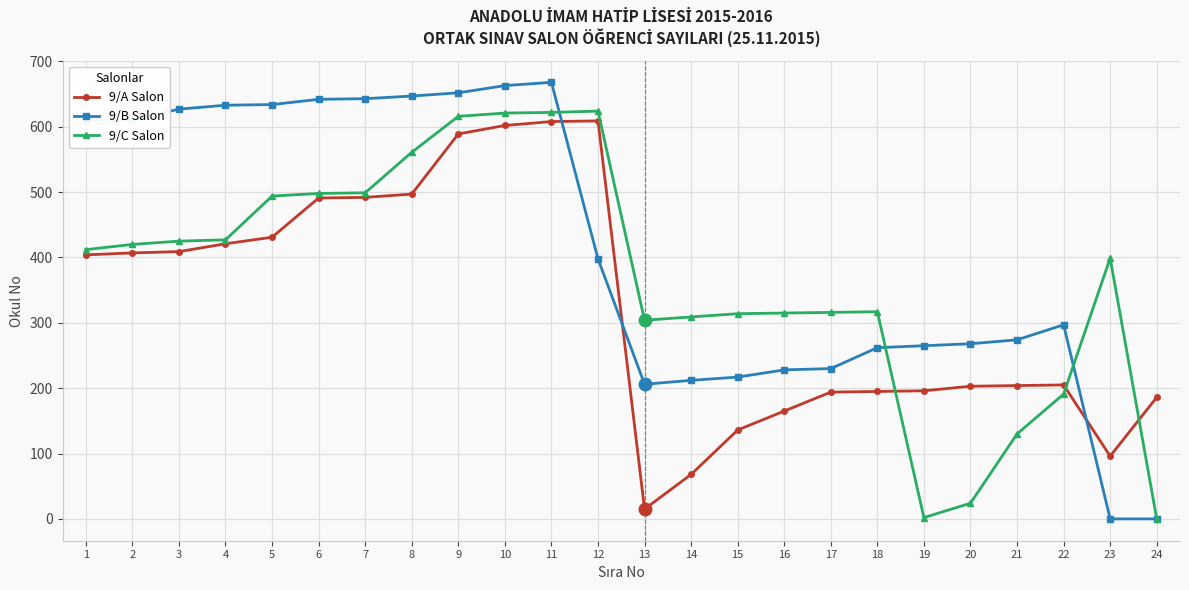

True or false: 9/B Salon has a value of 265 at 19.

True